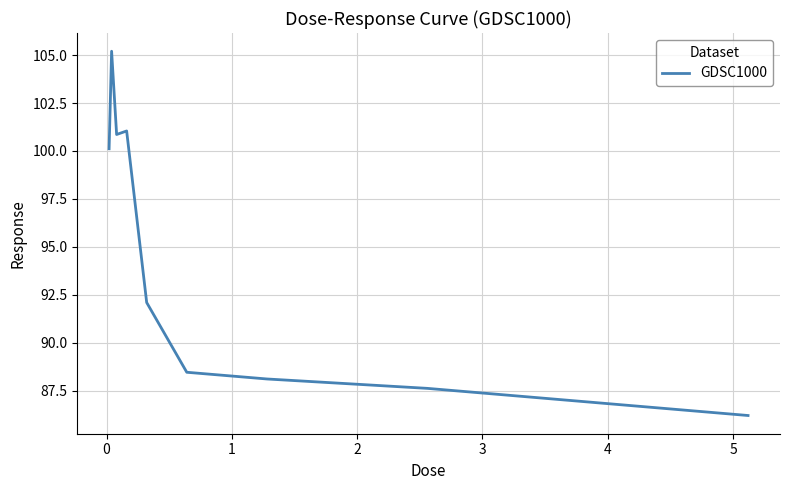

What is the minimum value shown in the chart?

86.2